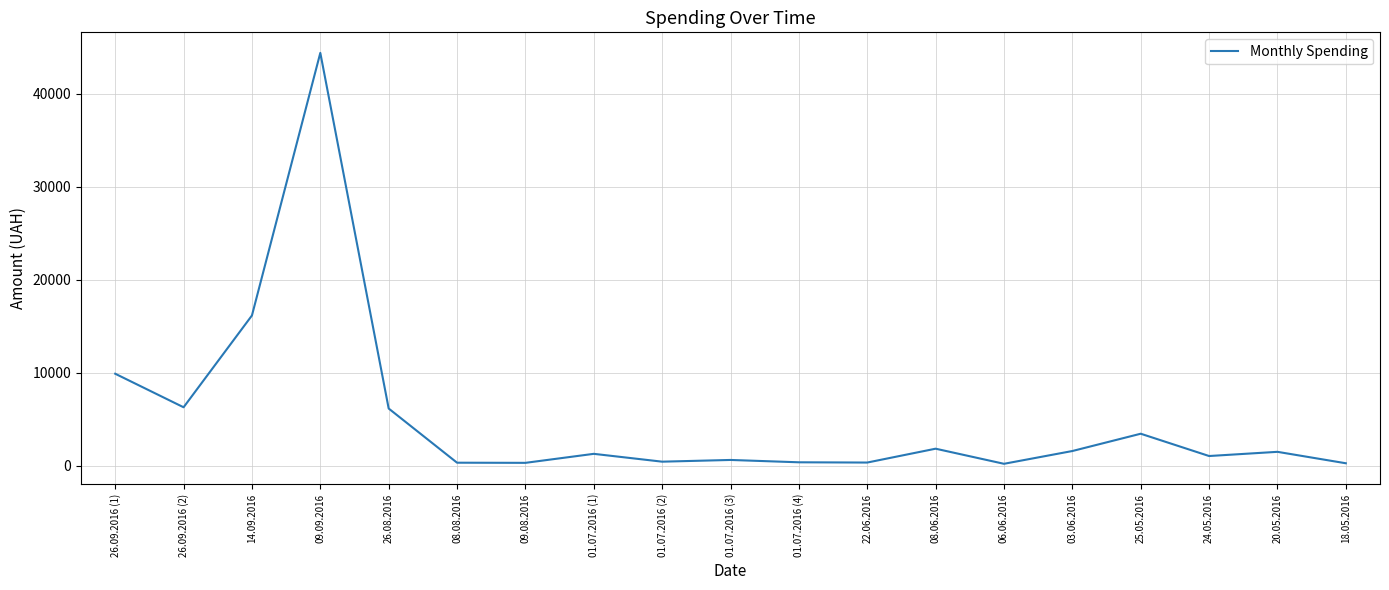

At which category does the chart reach its peak across all series?

09.09.2016